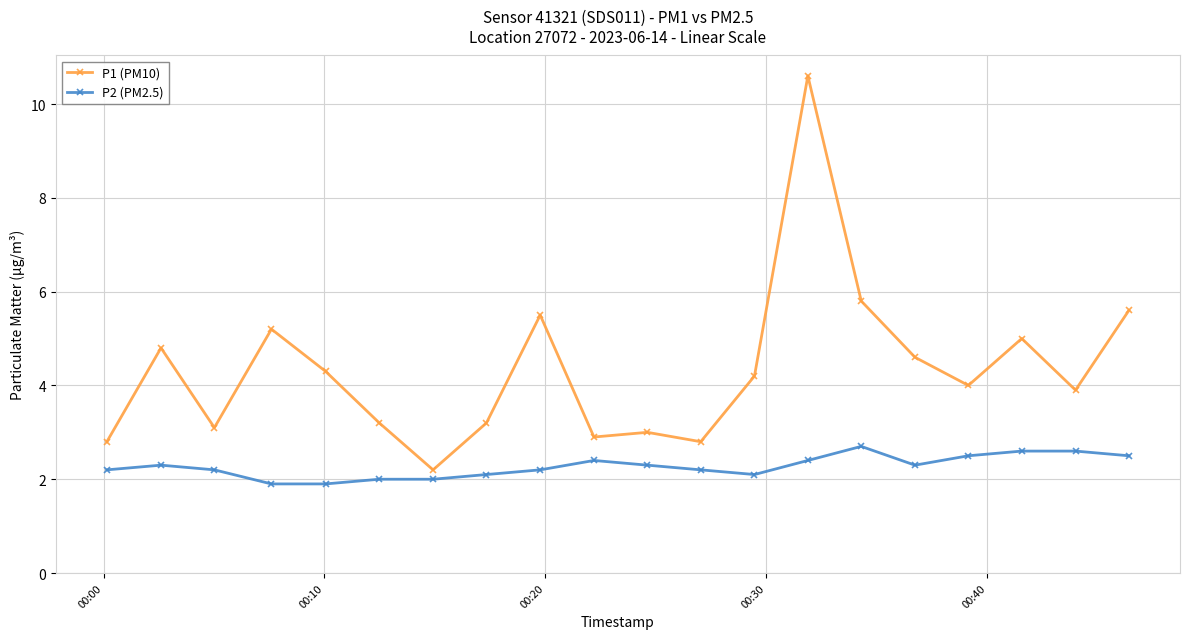

Rank the series by their maximum value, from highest to lowest.

P1 (PM10), P2 (PM2.5)